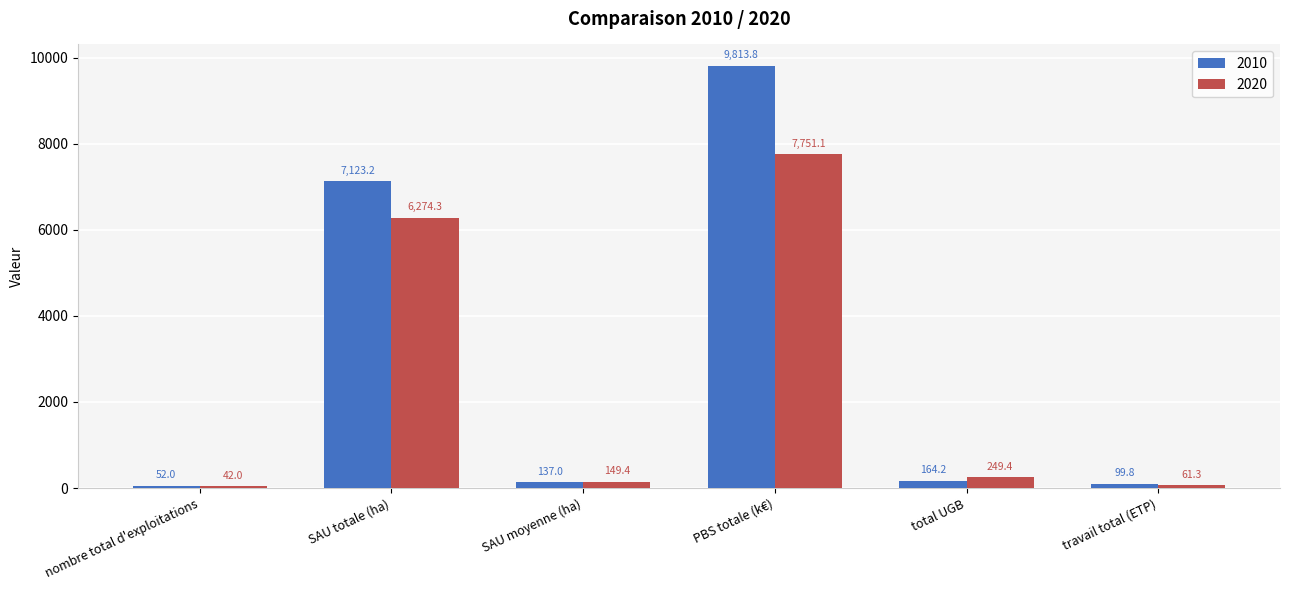

Is it true that 2020 equals 6274.3 at SAU totale (ha)?

True